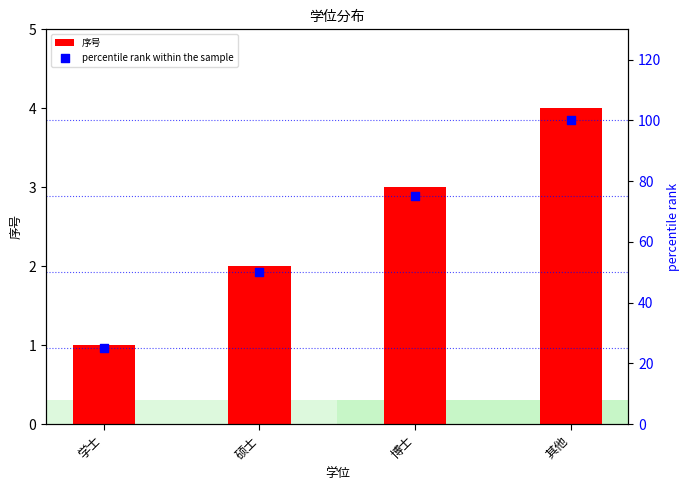

At which category is the sum across all series the highest?

其他